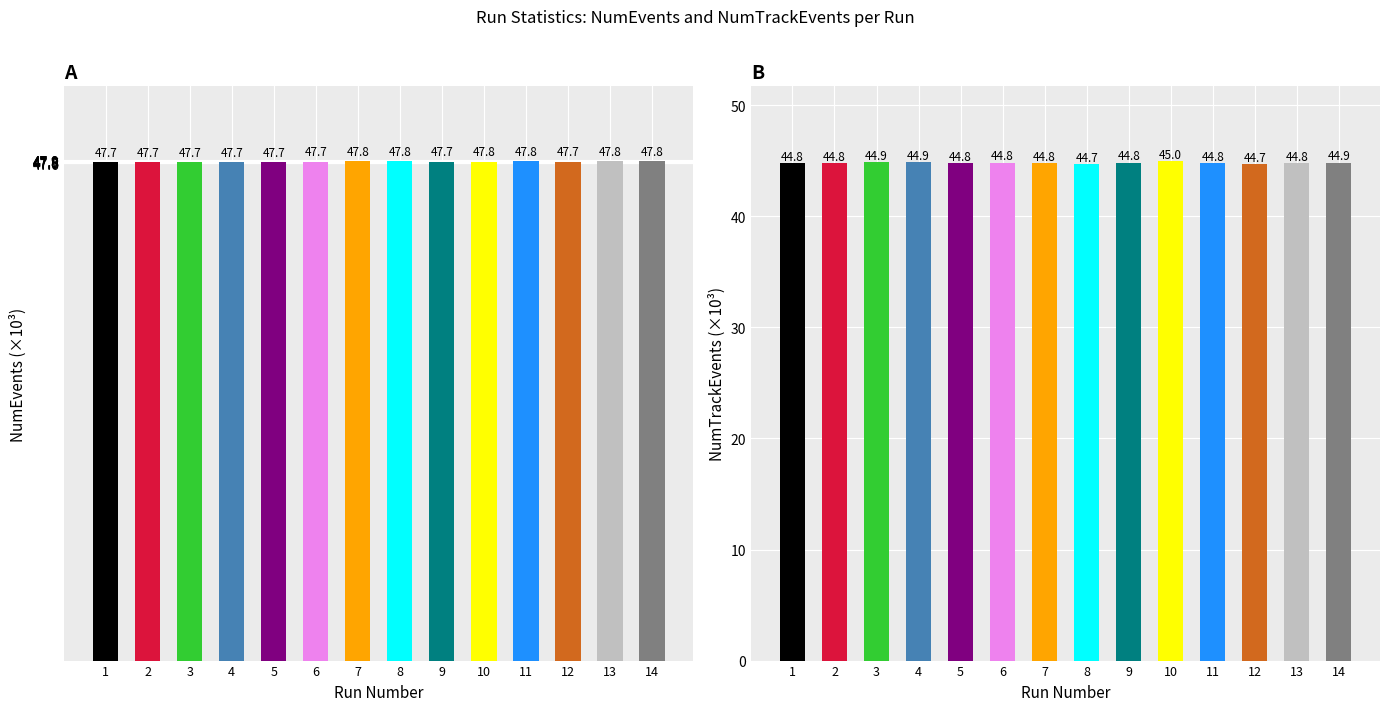

At which category is the sum across all series the highest?

10